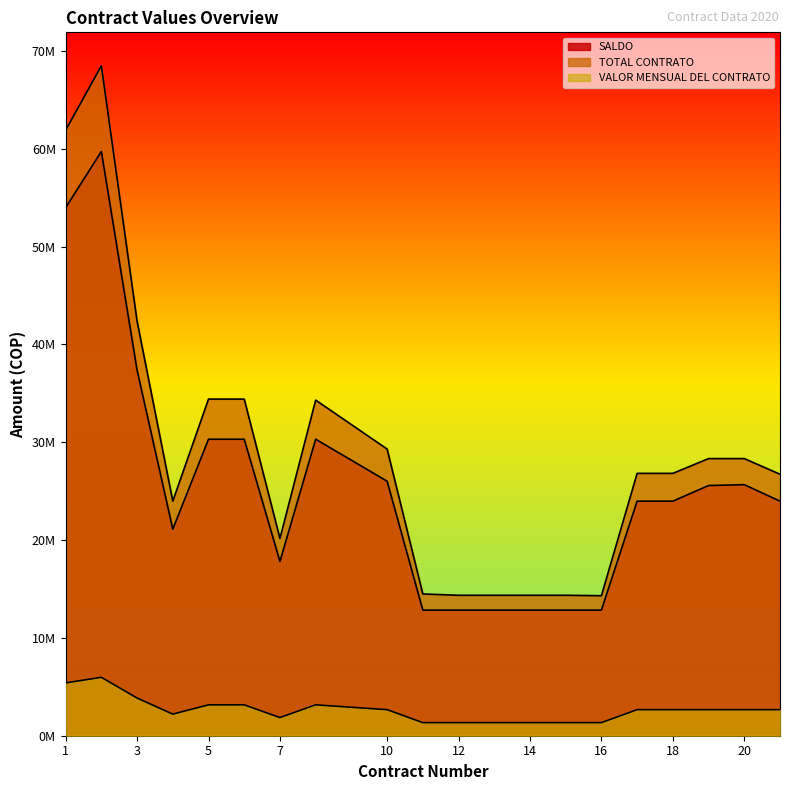

What are all the series names shown in the legend?

SALDO, TOTAL CONTRATO, VALOR MENSUAL DEL CONTRATO